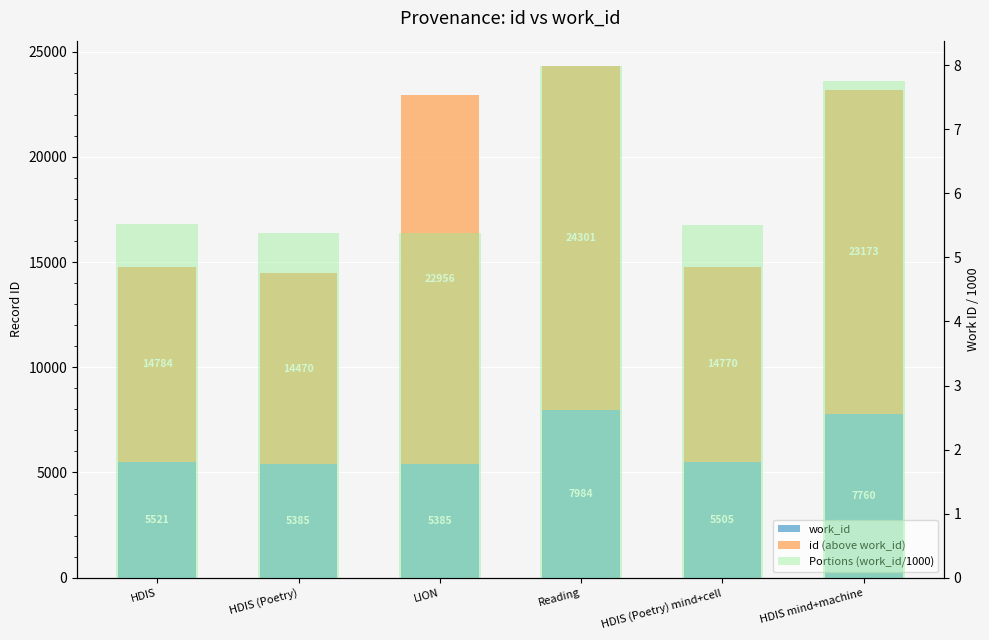

At which category does the chart reach its minimum across all series?

HDIS (Poetry)